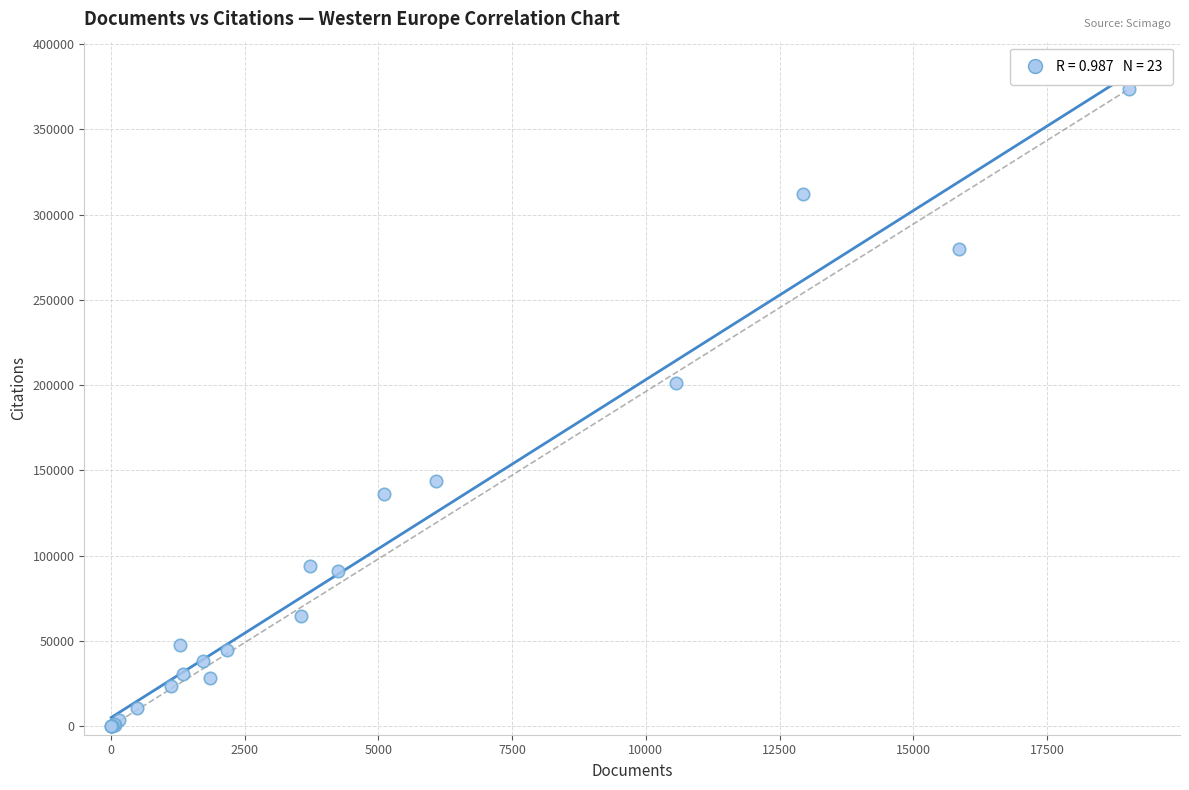

What Y value in the scatter plot is closest to 186887?

201277